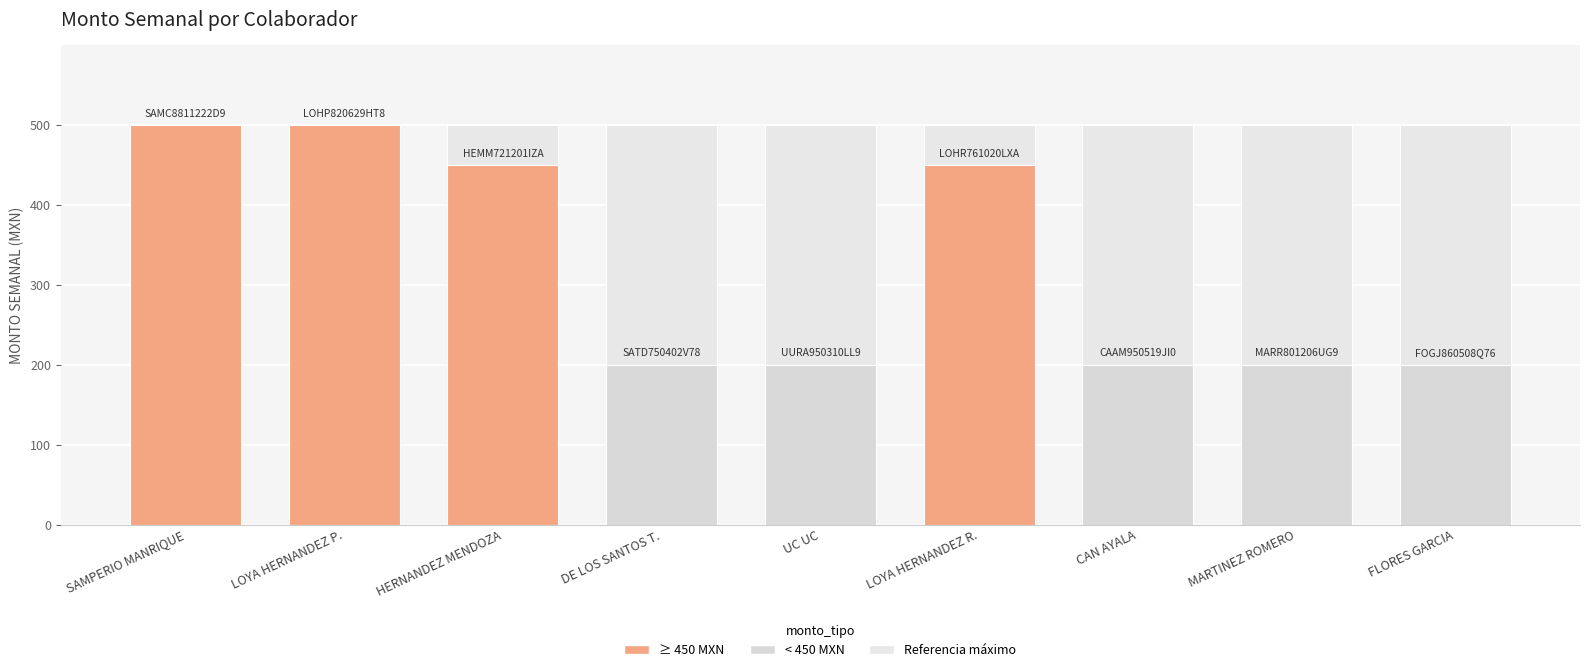

Which series changed the most between SAMPERIO MANRIQUE and LOYA HERNANDEZ R.?

MONTO SEMANAL